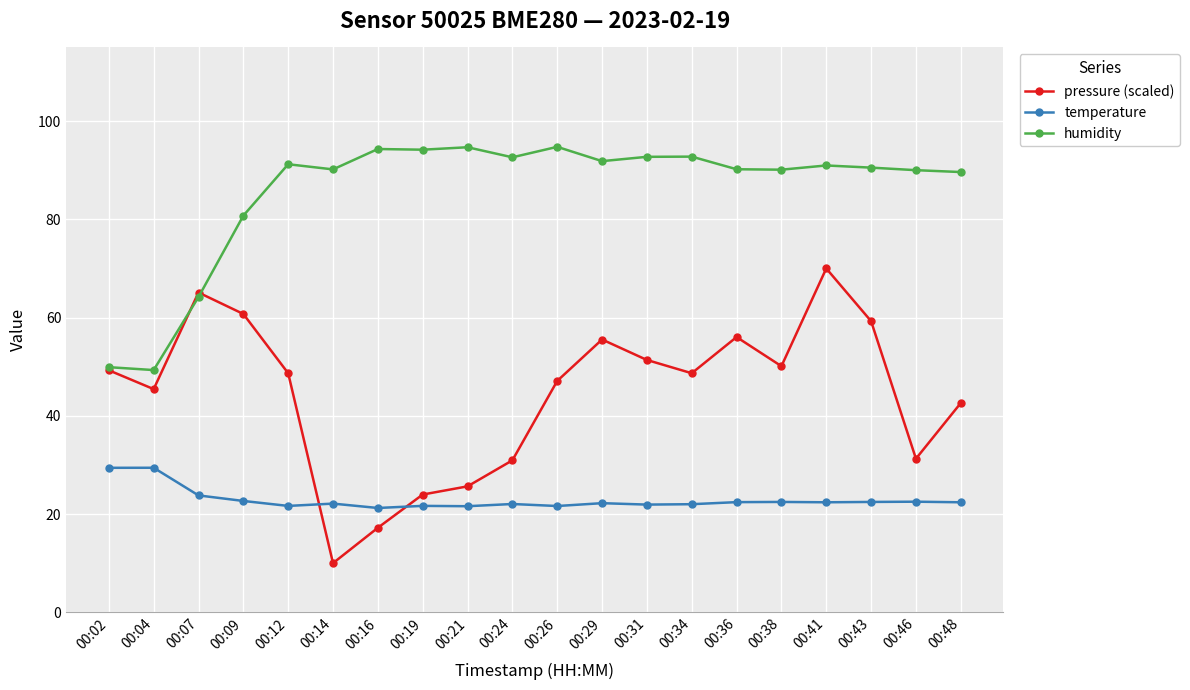

What is the minimum value for pressure (scaled)?

10.0